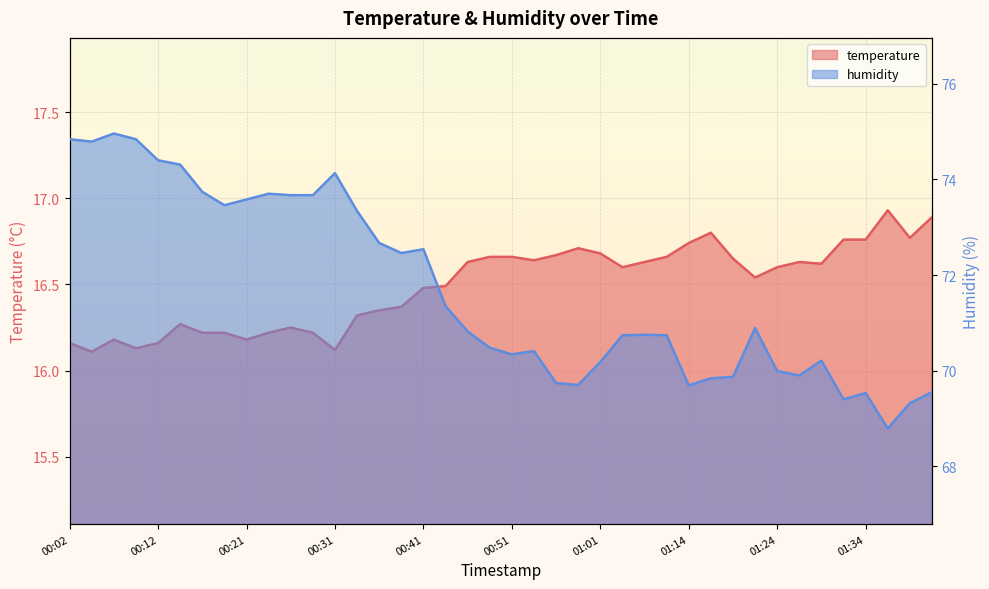

Which series has the widest spread of values?

humidity